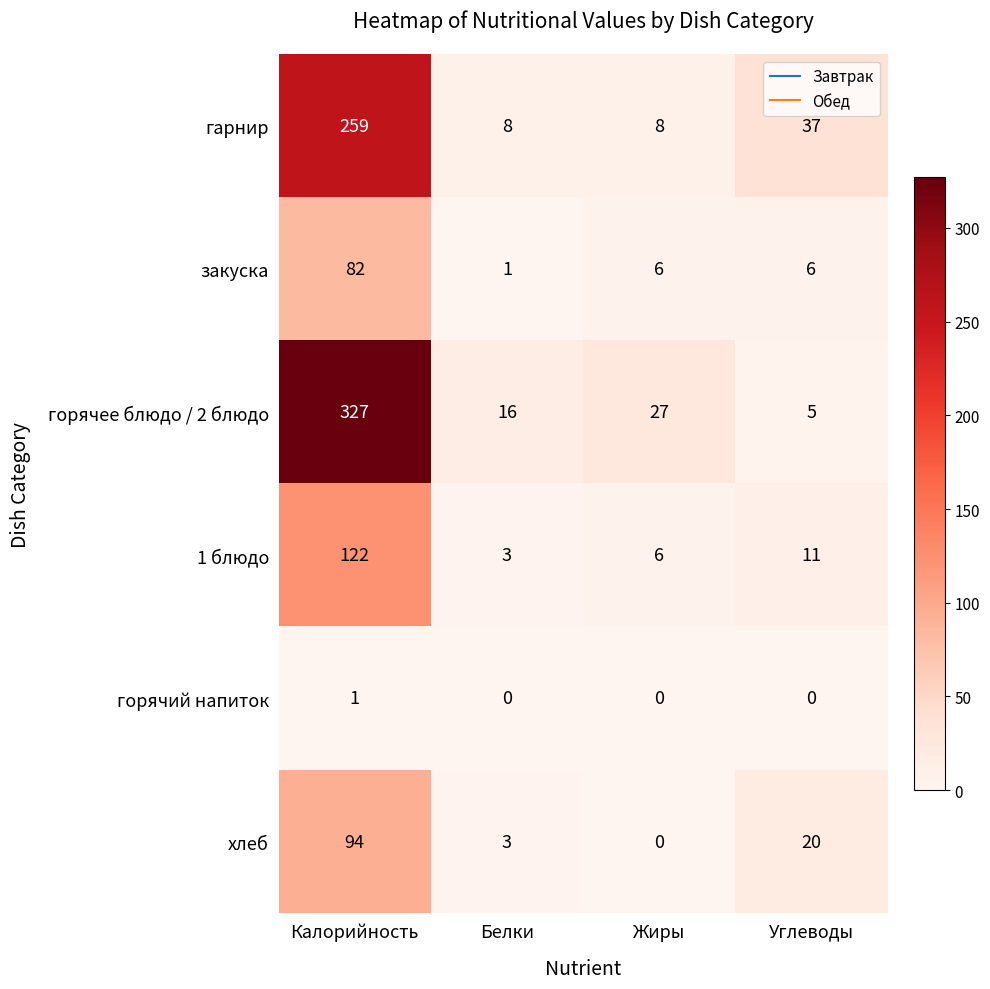

List the series in order of their peak value, highest first.

горячее блюдо / 2 блюдо, гарнир, 1 блюдо, хлеб, закуска, горячий напиток